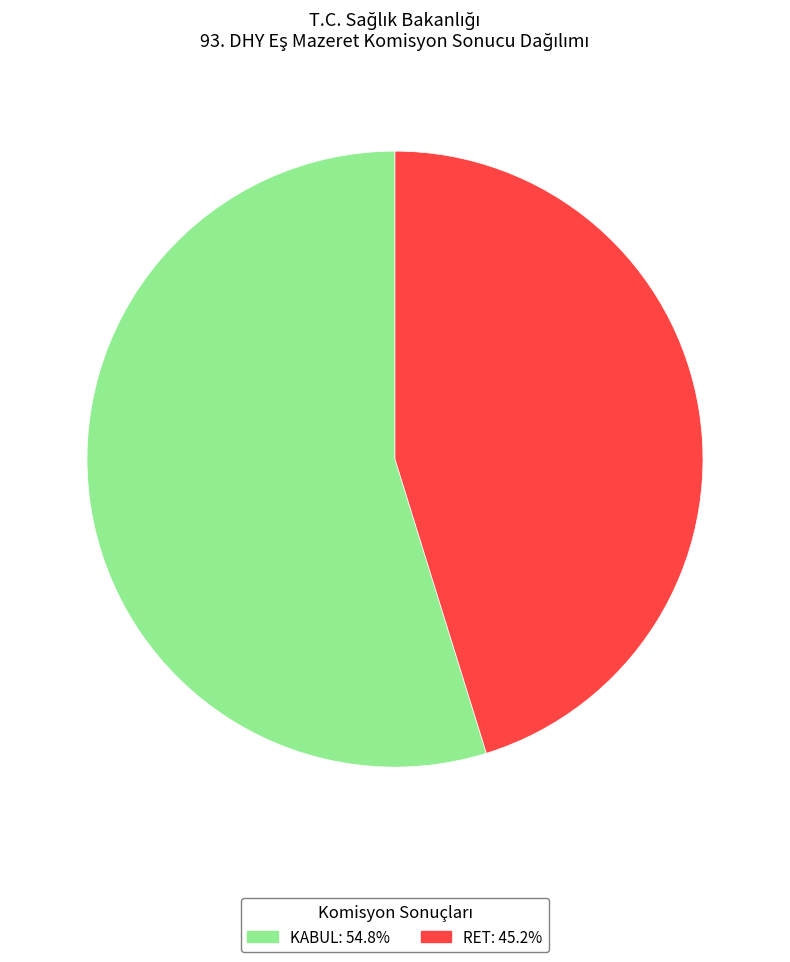

Is there any slice that represents more than half of the pie?

Yes